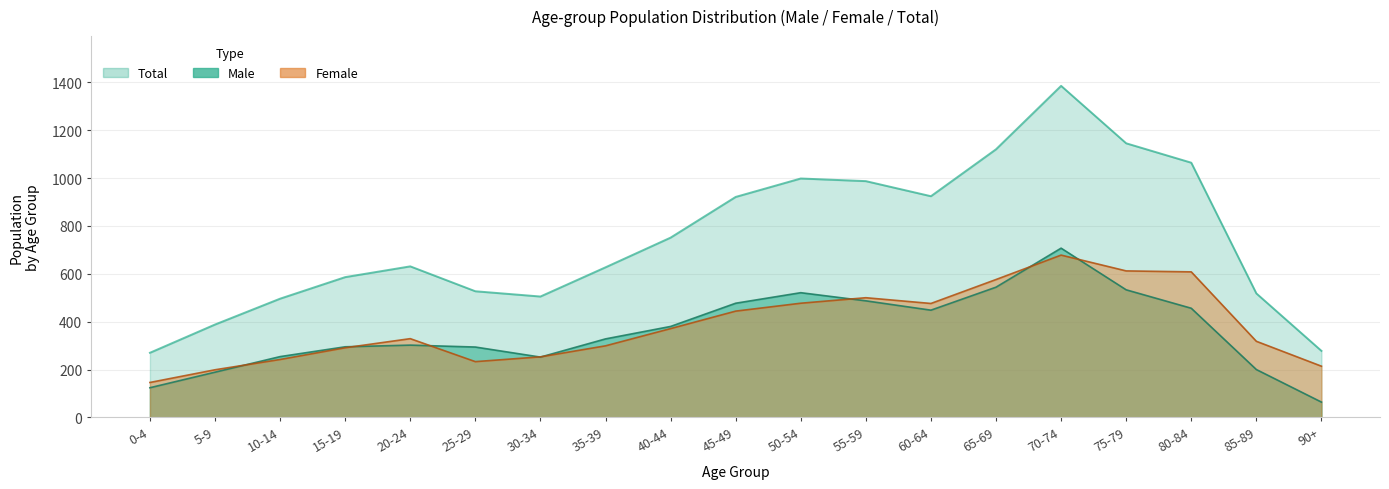

Reading left to right, extract all data points from this chart.

Male: 0-4=124	5-9=189	10-14=254	15-19=295	20-24=302	25-29=294	30-34=252	35-39=328	40-44=380	45-49=477	50-54=521	55-59=487	60-64=448	65-69=544	70-74=707	75-79=533	80-84=456	85-89=200	90+=64
Female: 0-4=146	5-9=199	10-14=242	15-19=291	20-24=329	25-29=233	30-34=253	35-39=299	40-44=371	45-49=444	50-54=477	55-59=500	60-64=476	65-69=576	70-74=678	75-79=612	80-84=608	85-89=318	90+=214
Total: 0-4=270	5-9=388	10-14=496	15-19=586	20-24=631	25-29=527	30-34=505	35-39=627	40-44=751	45-49=921	50-54=998	55-59=987	60-64=924	65-69=1120	70-74=1385	75-79=1145	80-84=1064	85-89=518	90+=278